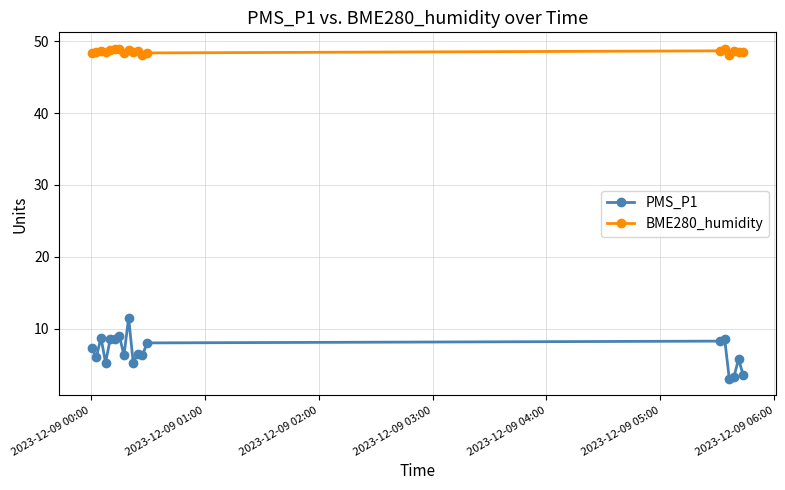

Which series has the largest range (max minus min)?

PMS_P1